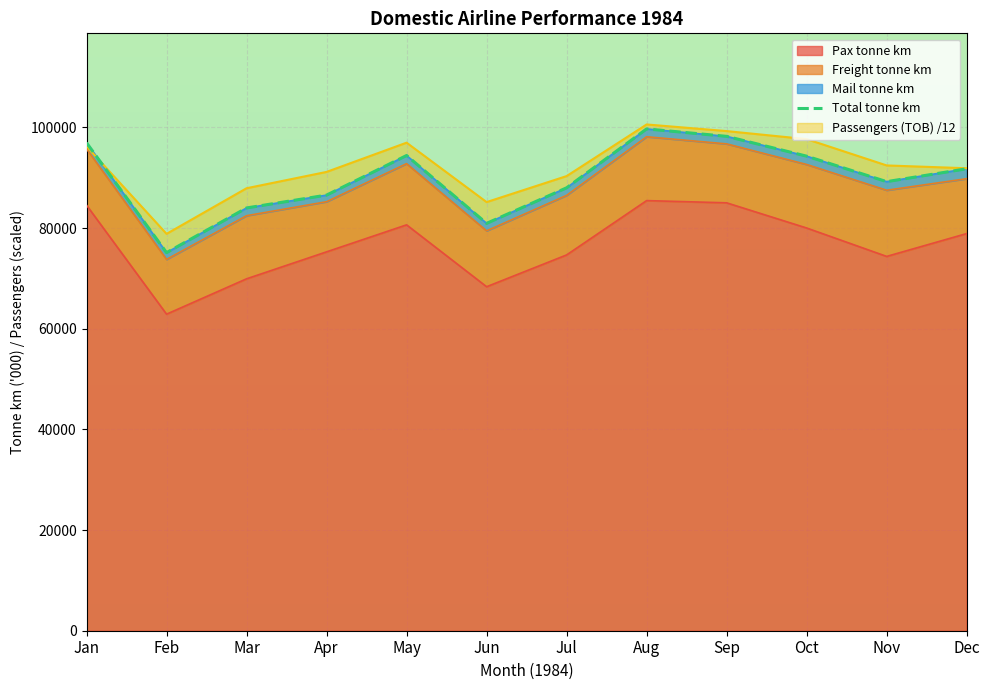

True or false: Total tonne km and Pax tonne km intersect in this chart.

False